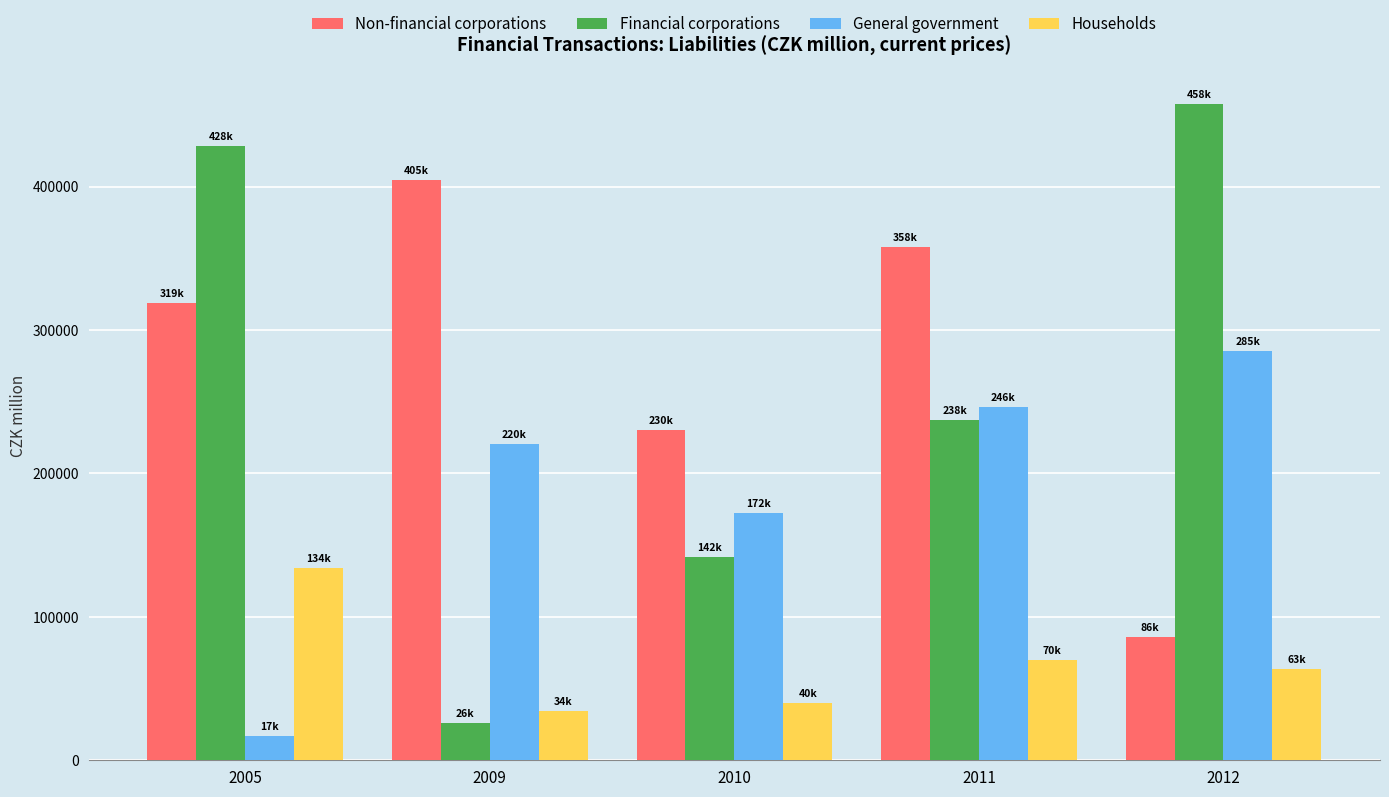

True or false: Households has a value of 63387 at 2012.

True